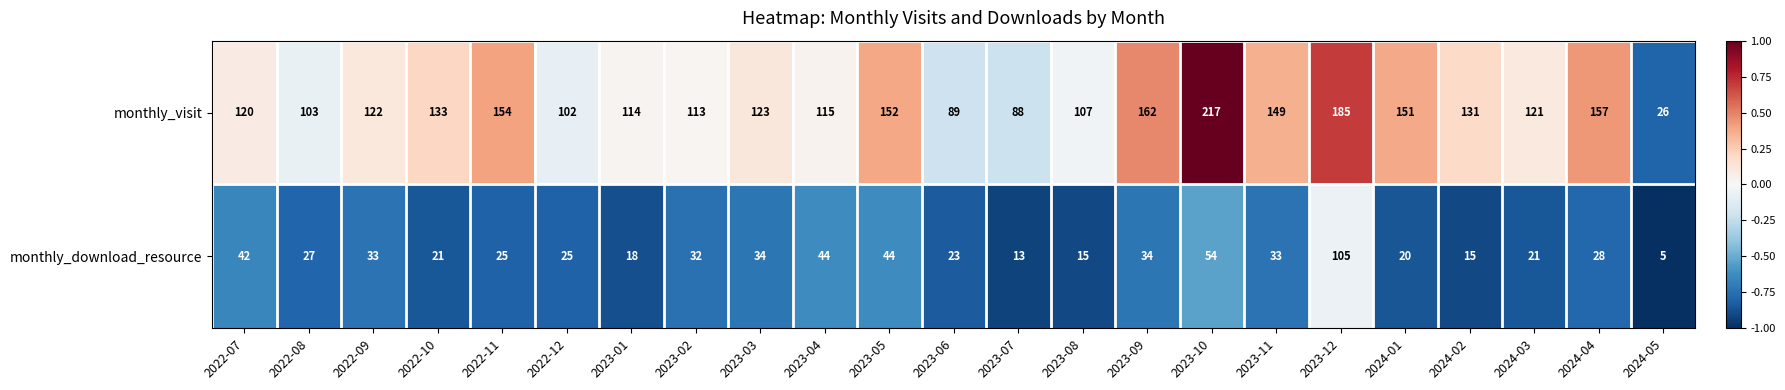

What is the total value across all series at 2023-04?

159